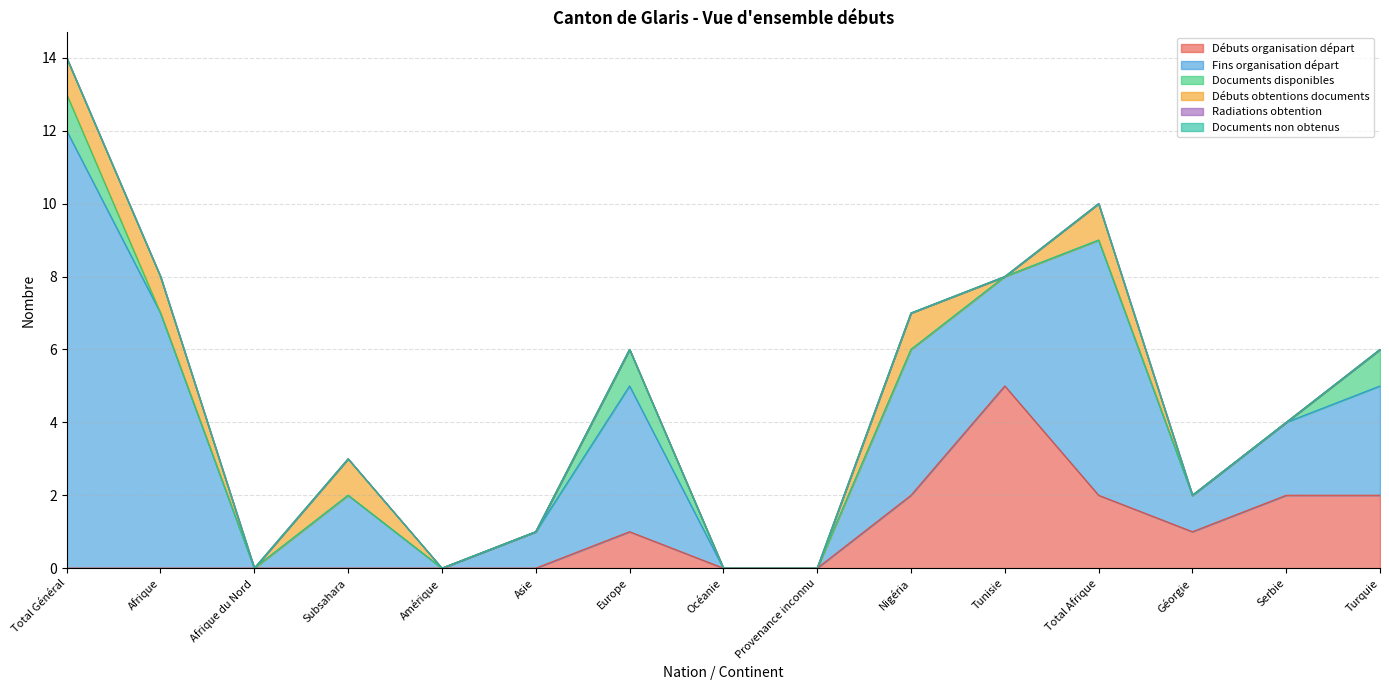

What are all the series names shown in the legend?

Débuts organisation départ, Fins organisation départ, Documents disponibles, Débuts obtentions documents, Radiations obtention, Documents non obtenus